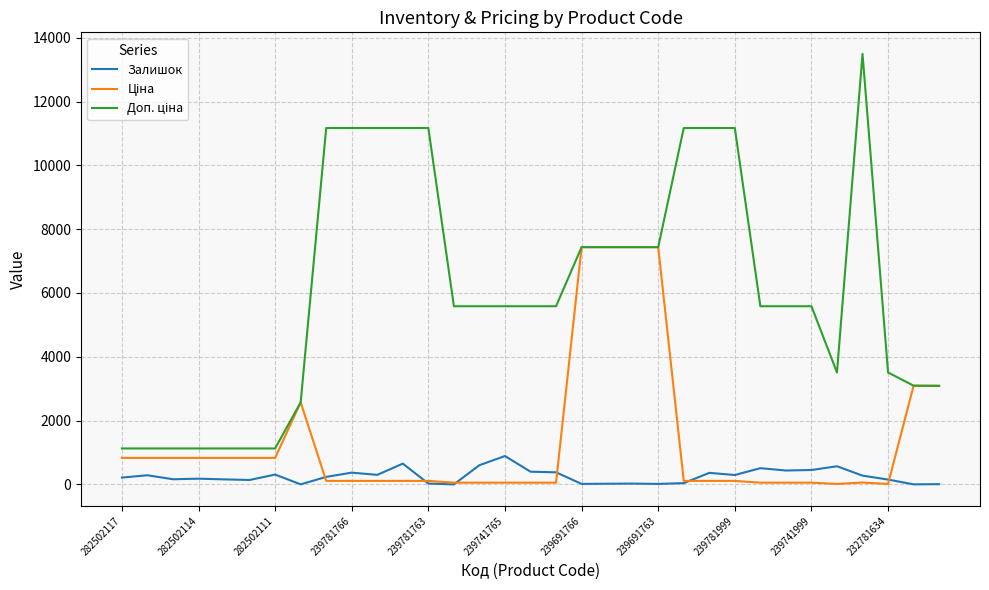

Is this an area chart (filled region under the line)?

No